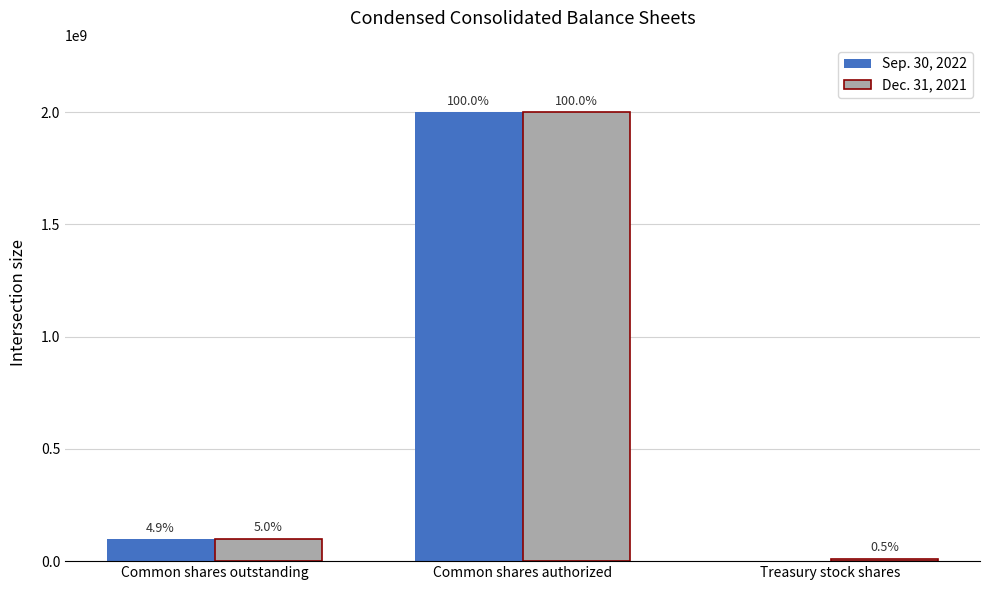

Rank the series by their maximum value, from highest to lowest.

Sep. 30, 2022, Dec. 31, 2021